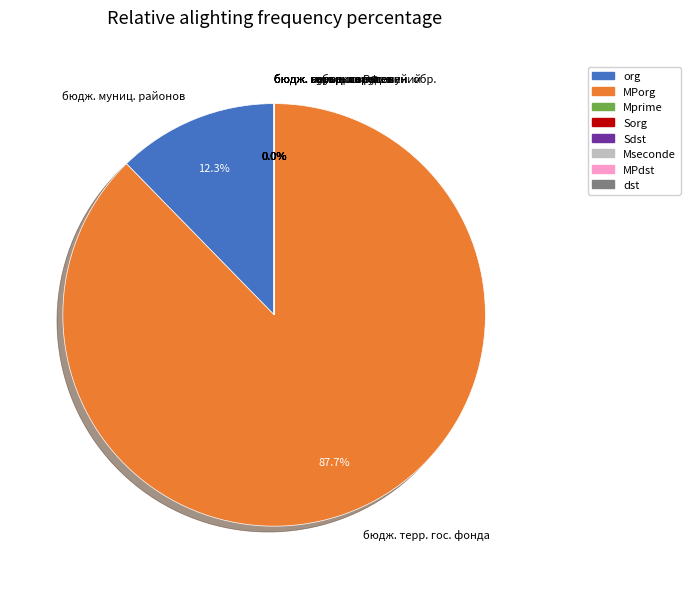

Rank the categories by value from highest to lowest.

бюджет территориального государственного фонда, бюджеты муниципальных районов, бюджет субъекта Российской Федерации, бюджеты внутригородских муниципальных образований, бюджеты муниципальных округов, бюджеты городских округов, бюджеты городских поселений, бюджеты сельских поселений